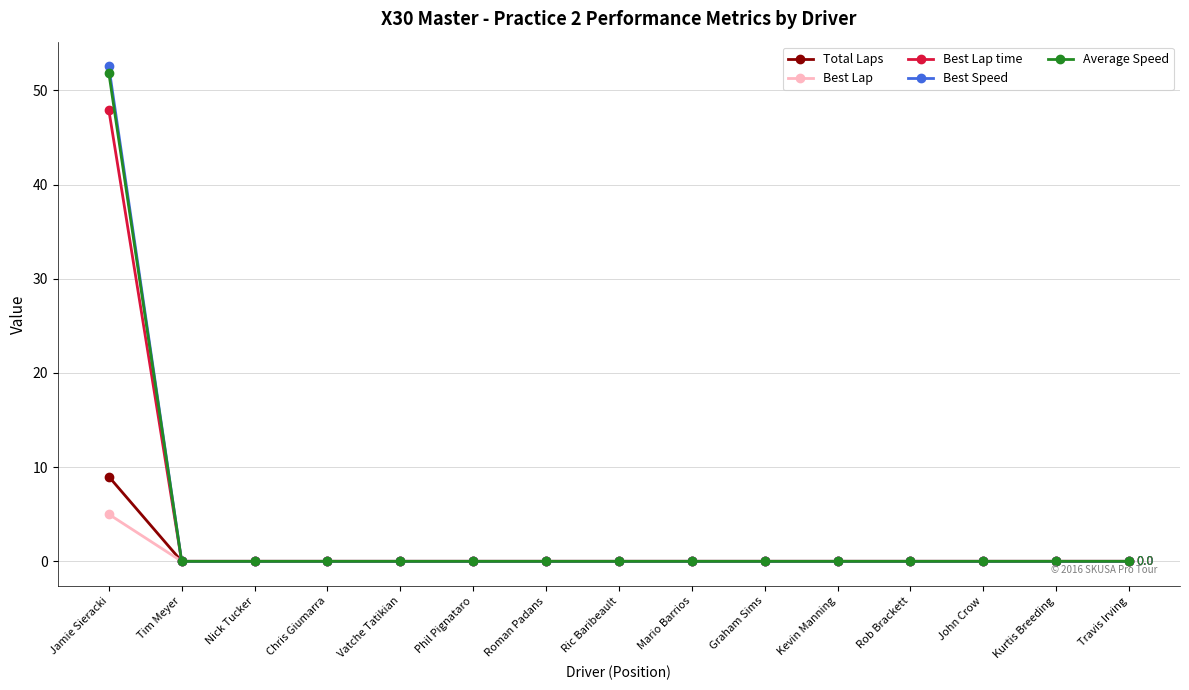

What value does the Average Speed series have at Jamie Sieracki?

51.9